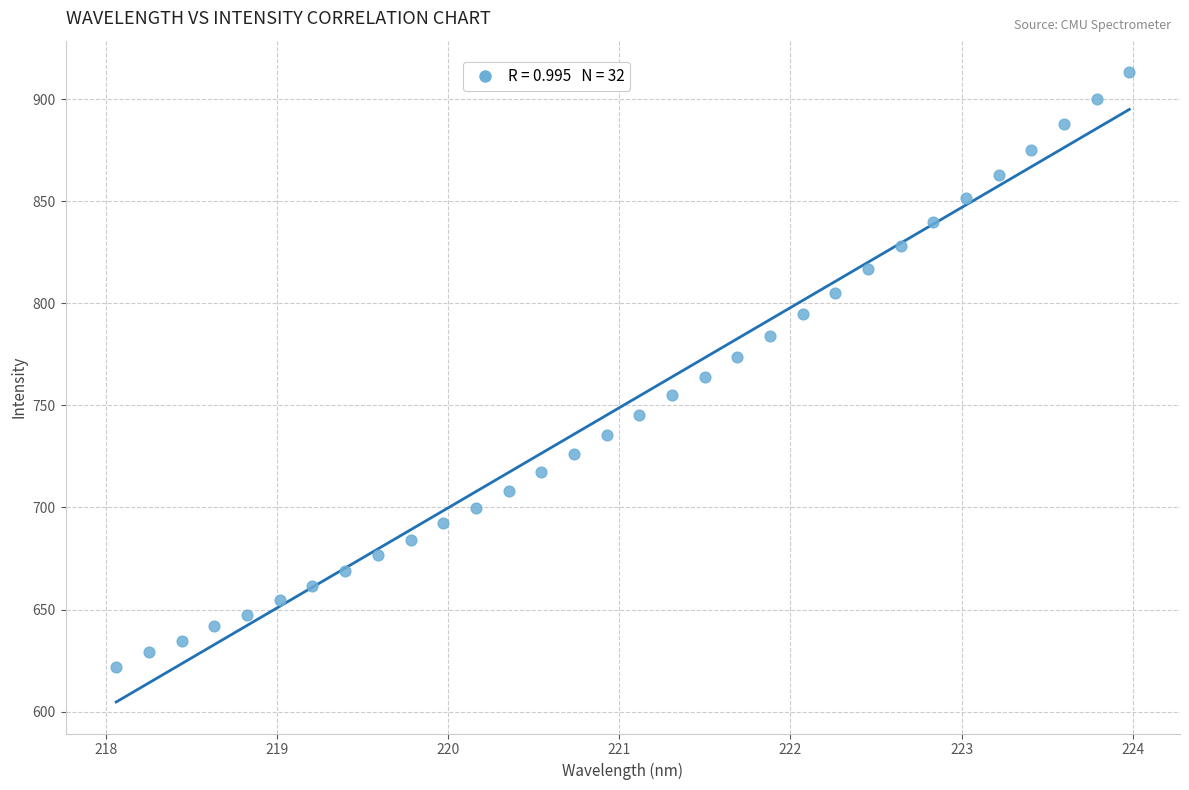

What is the range of X values (max minus min)?

5.9